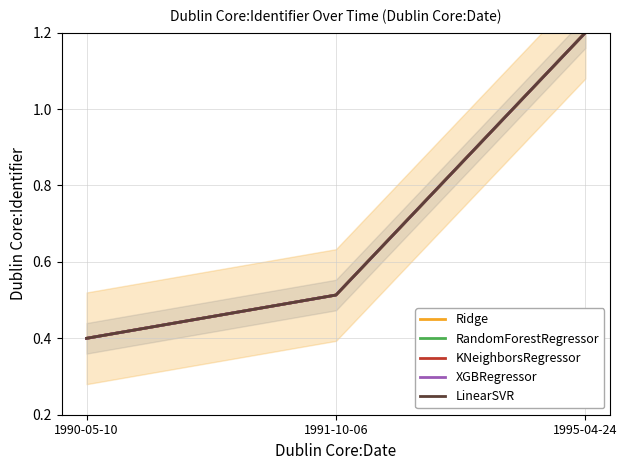

At how many categories does at least one series exceed 0?

3